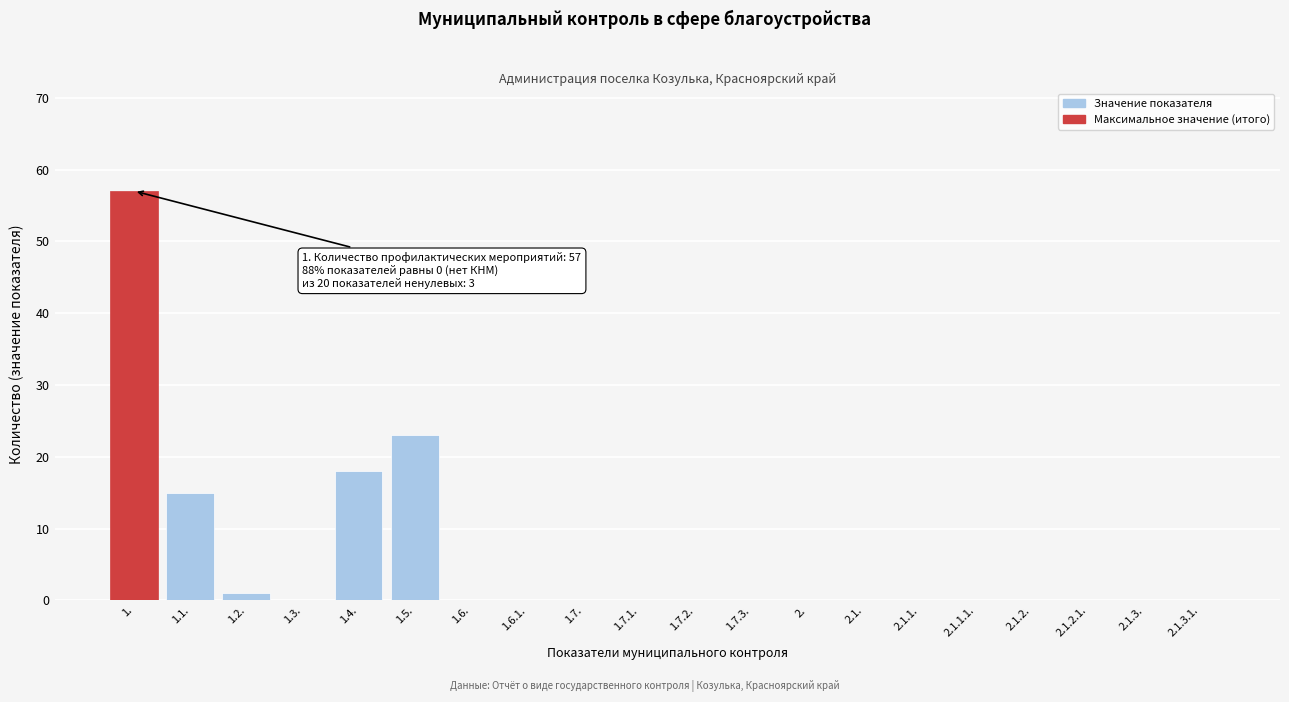

Reading left to right, extract all data points from this chart.

1.=57	1.1.=15	1.2.=1	1.3.=0	1.4.=18	1.5.=23	1.6.=0	1.6.1.=0	1.7.=0	1.7.1.=0	1.7.2.=0	1.7.3.=0	2.=0	2.1.=0	2.1.1.=0	2.1.1.1.=0	2.1.2.=0	2.1.2.1.=0	2.1.3.=0	2.1.3.1.=0